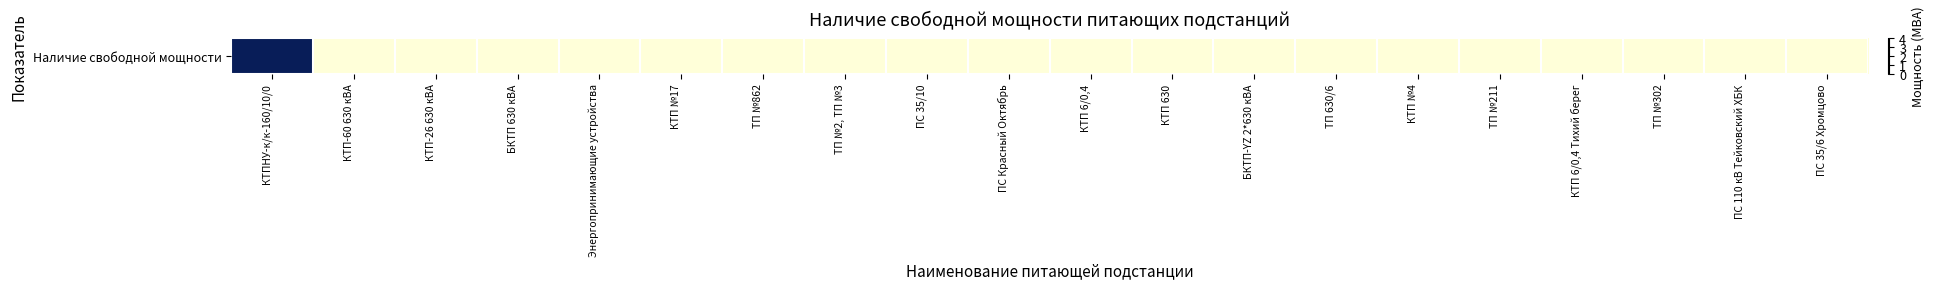

At which label is the value closest to 2?

КТПНУ-к/к-160/10/0